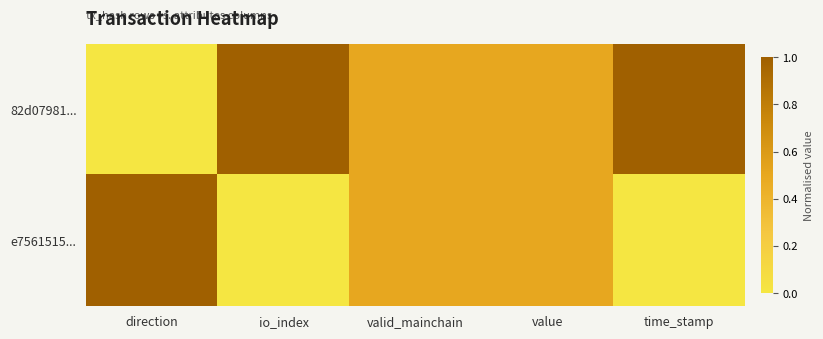

What is the total value across all series at valid_mainchain?

1.0